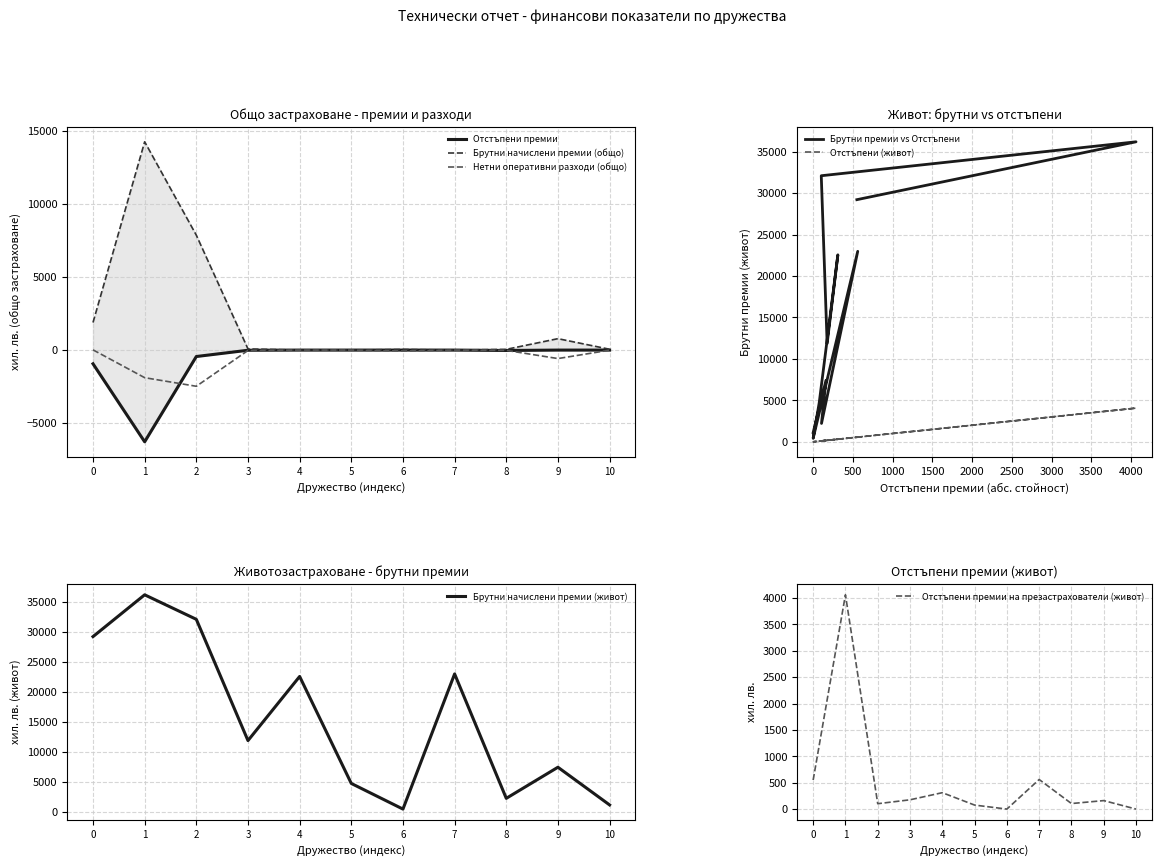

What is the difference between the second highest and minimum values in the Брутни начислени премии (живот) series?

31674